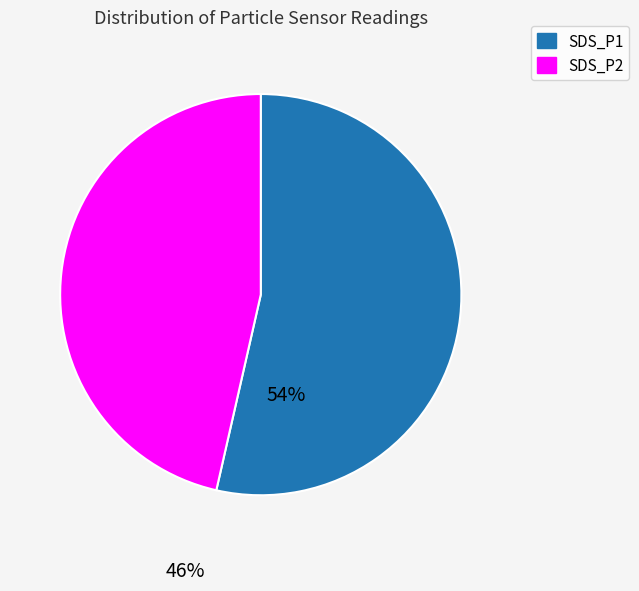

Is it true that SDS_P2 is 46% of the pie?

True